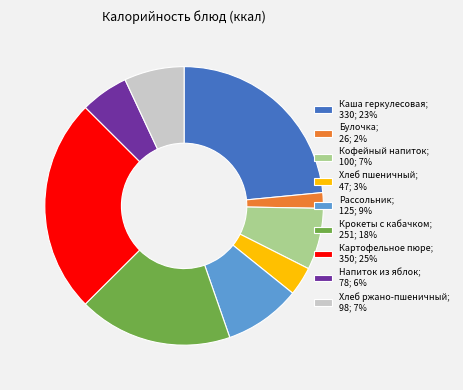

What is the ratio of the value at Хлеб пшеничный; 47; 3% to the value at Рассольник; 125; 9%?

0.4